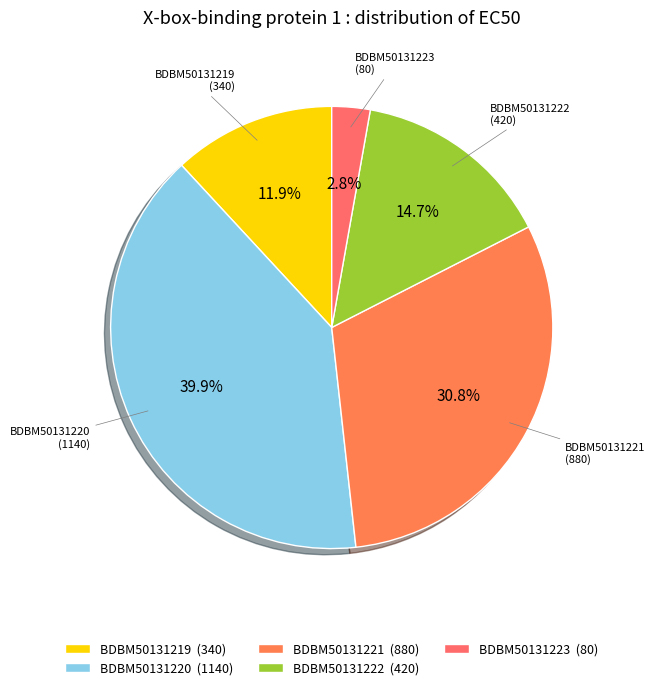

Is it true that BDBM50131220 is 49% of the pie?

False